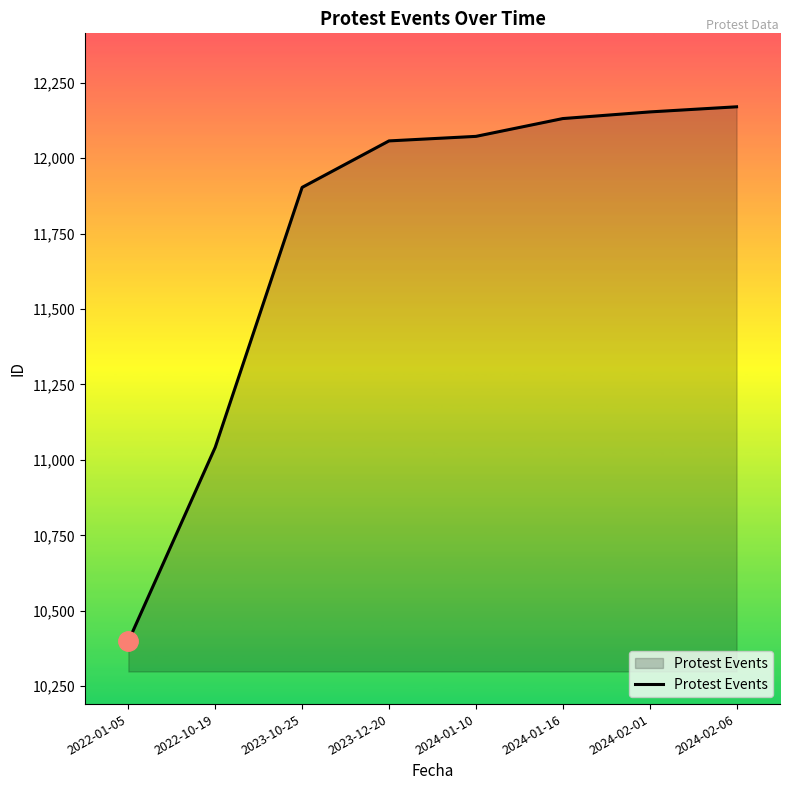

The value at 2023-10-25 is 11903. True or false?

True